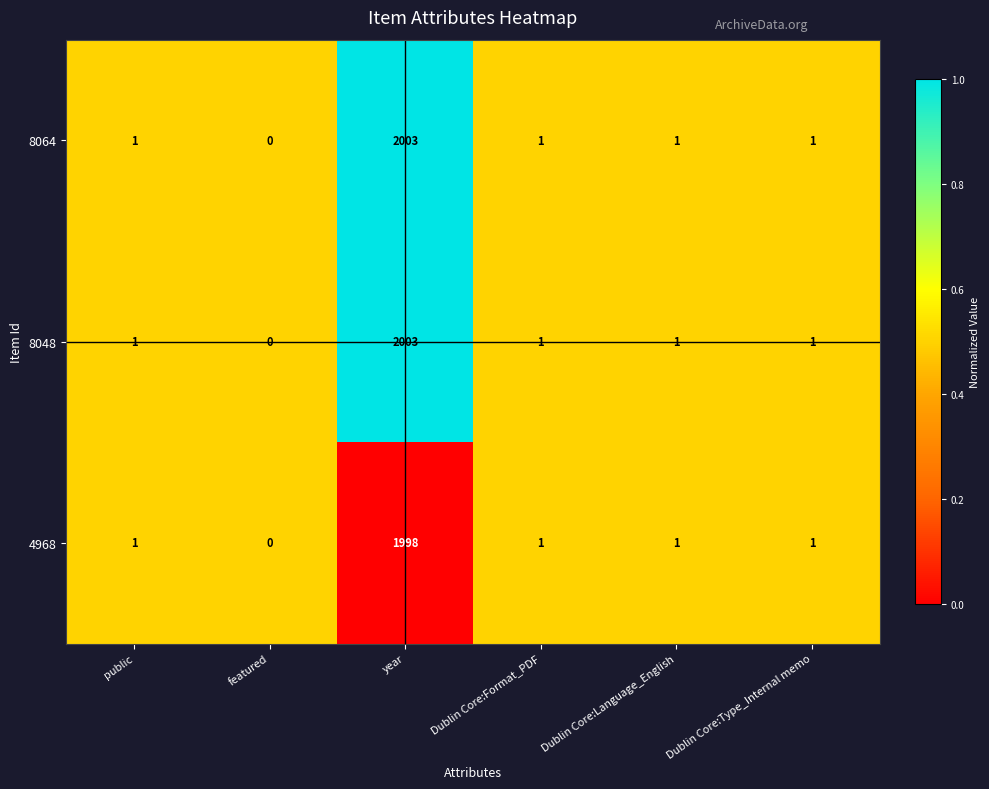

Is it true that 8048 equals 1 at Dublin Core:Type_Internal memo?

True